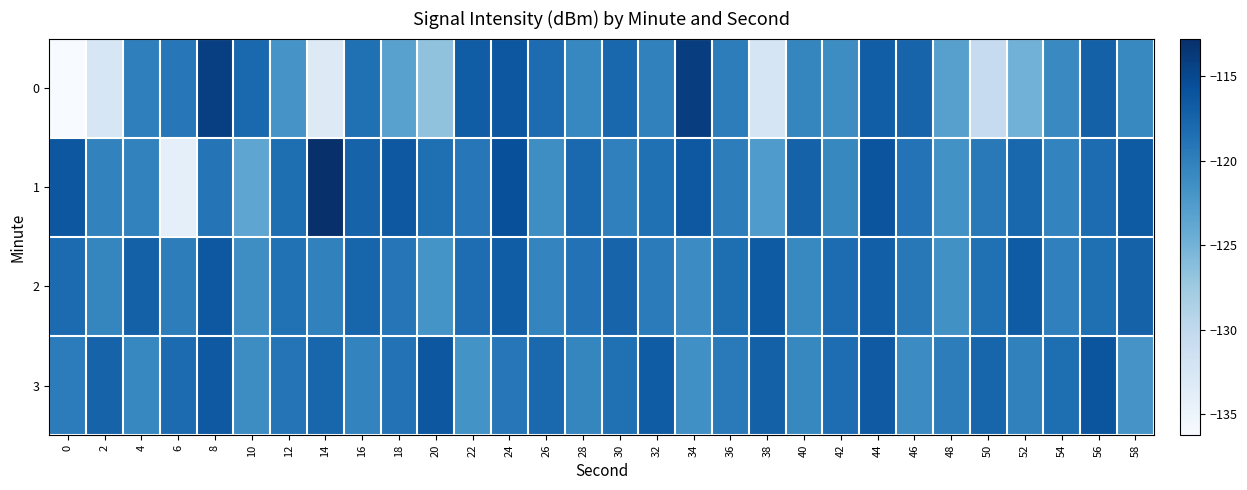

What is the smallest value displayed?

-136.2